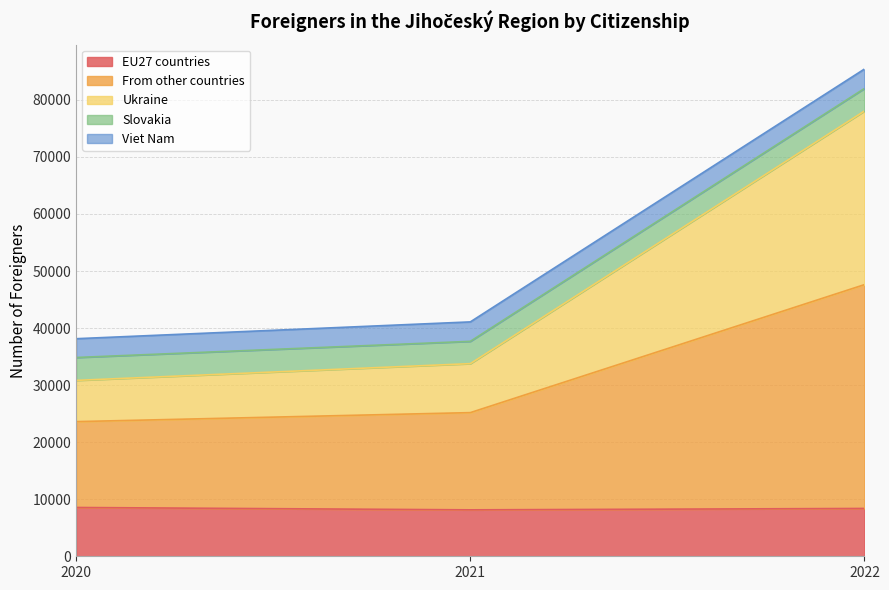

Which series has the largest range (max minus min)?

Ukraine